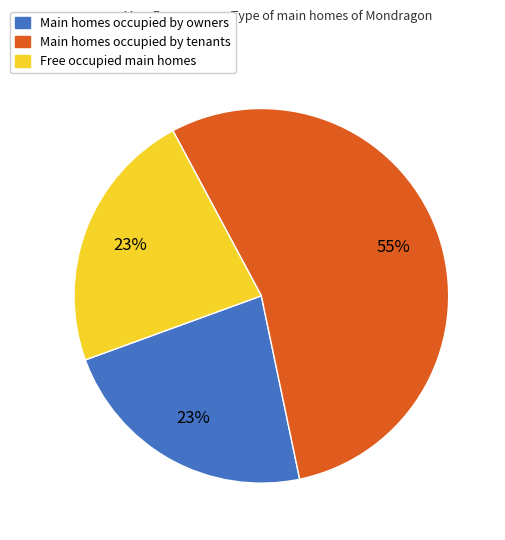

Approximately how many times larger is the value at Free occupied main homes compared to Main homes occupied by owners?

1.0